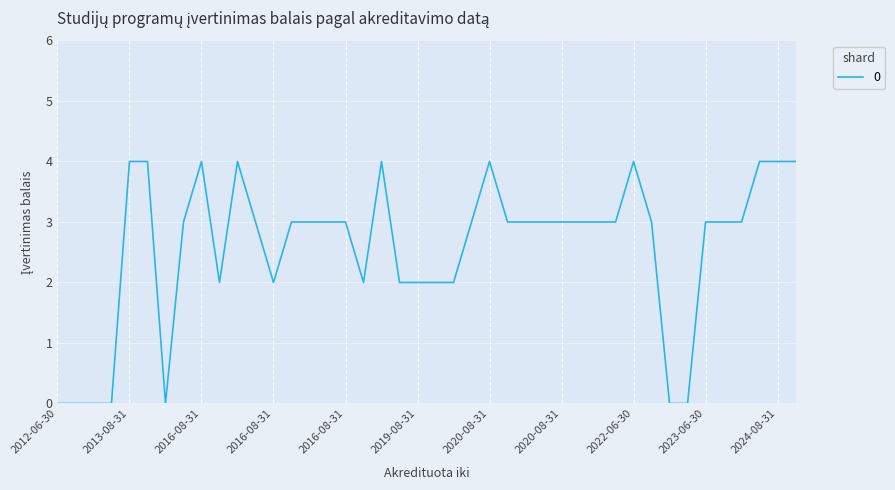

What is the difference between the maximum and minimum values?

4